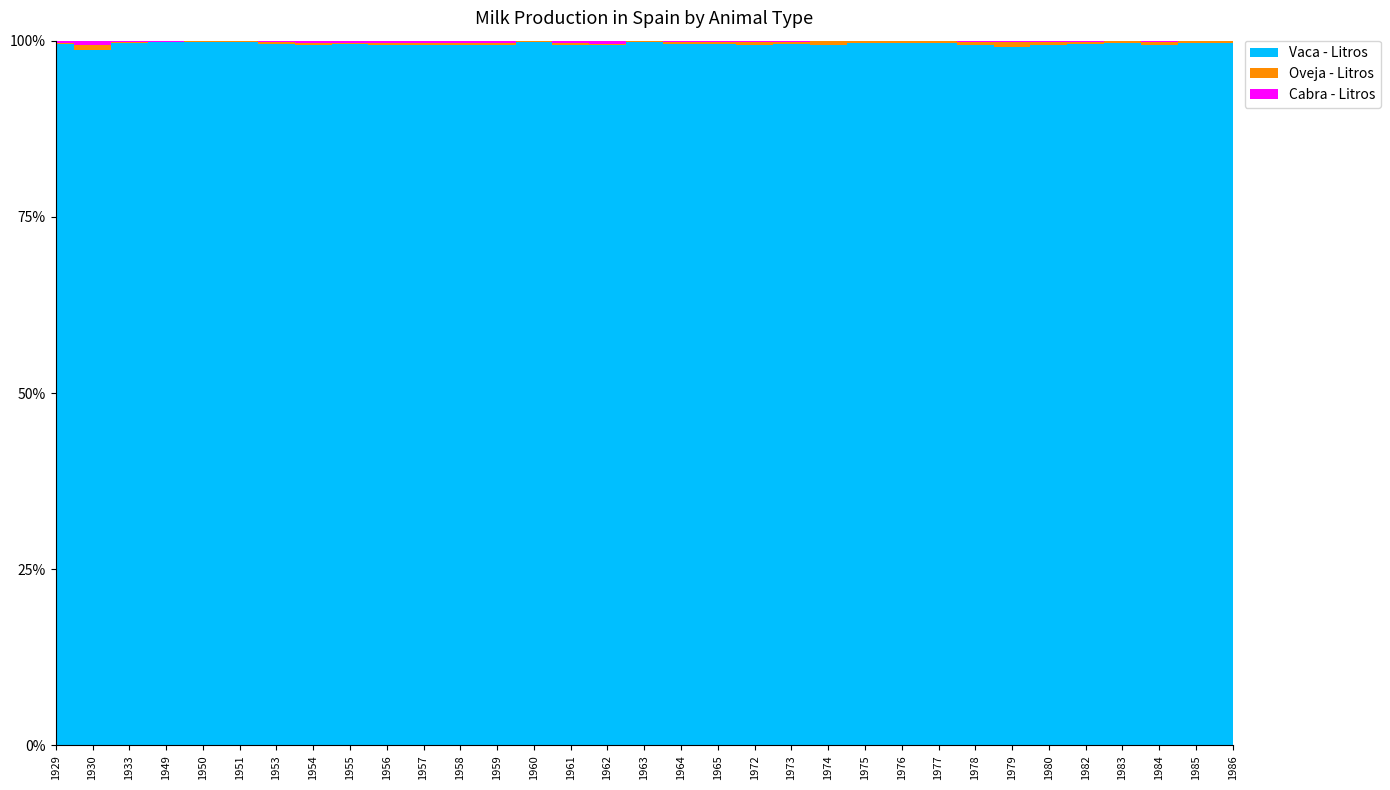

Which category has the lowest value in the Oveja - Litros series?

1929